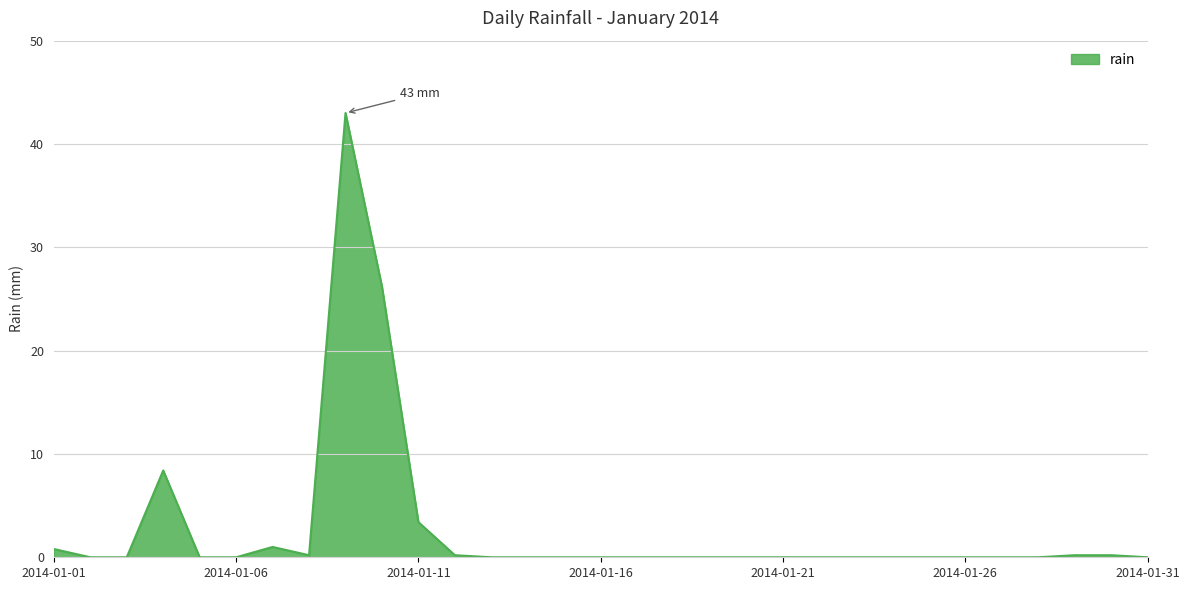

What is the maximum value shown in the chart?

43.0